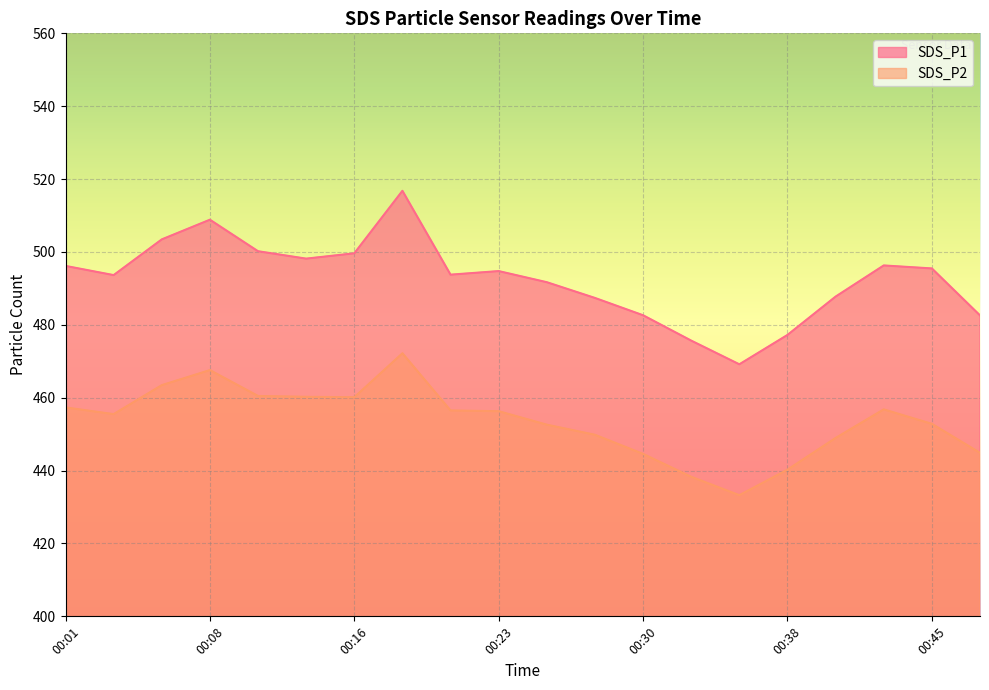

Where is the first local minimum for SDS_P2?

00:03